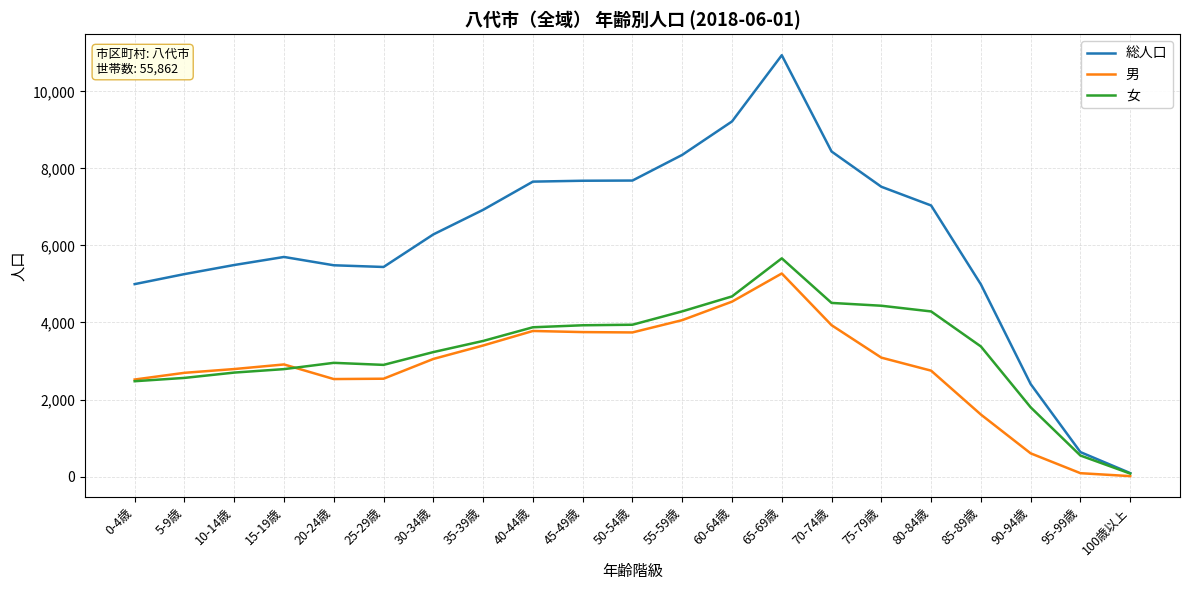

What is the total value across all series at 60-64歳?

18436